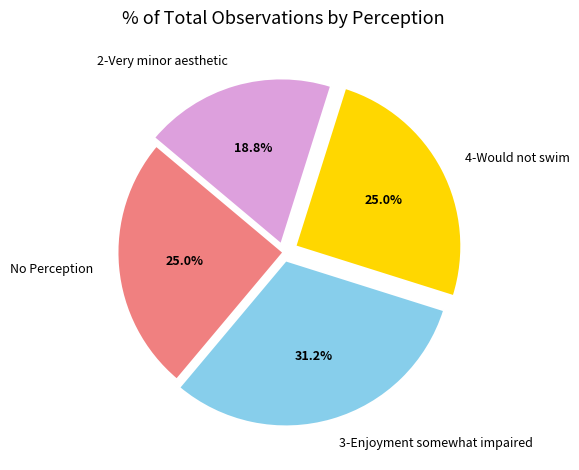

What is the ratio of the value at 4-Would not swim to the value at 2-Very minor aesthetic?

1.3